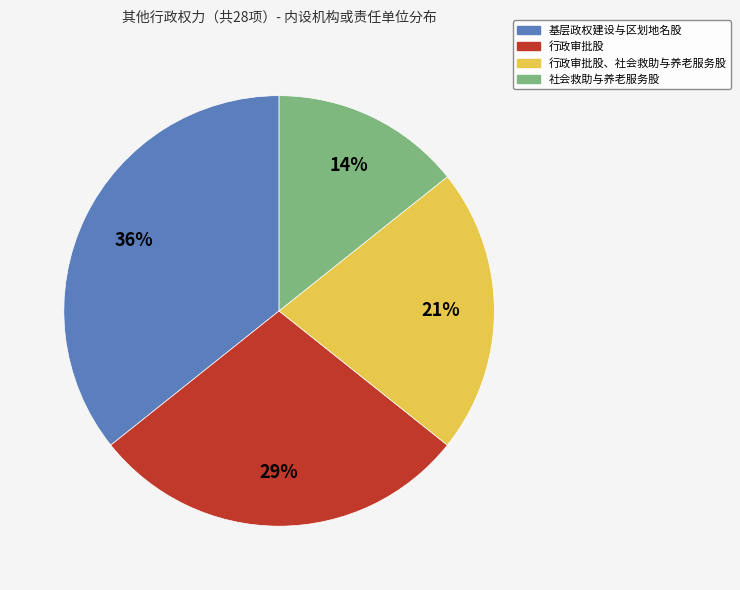

How many slices are in this pie chart?

4